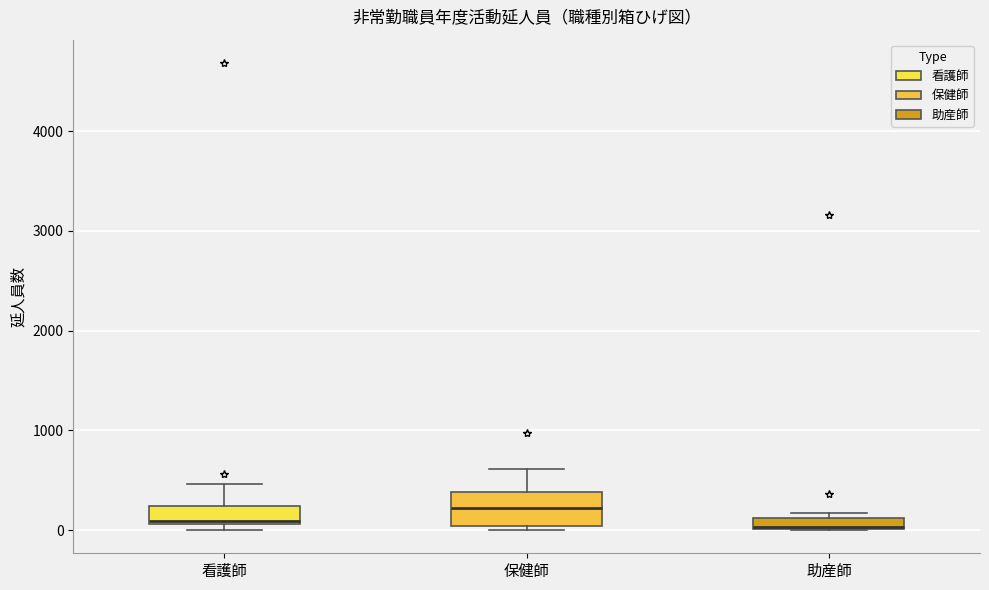

Where is the upper edge of the box for 看護師 on the y-axis? The values are not printed on the chart, so give them approximately, as read against the axis.

200